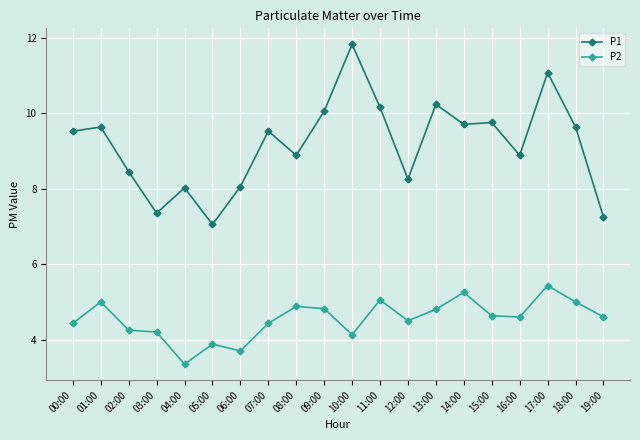

Which category has the lowest value in the P2 series?

04:00